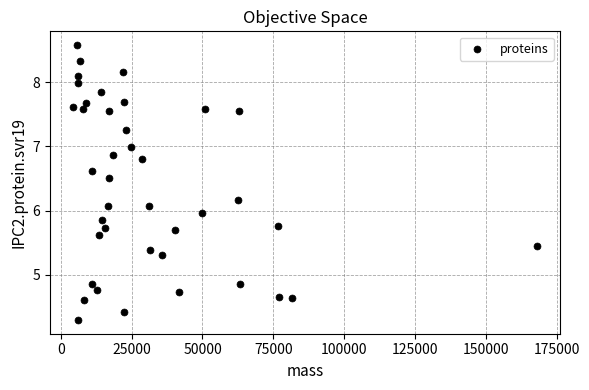

What is the range of X values (max minus min)?

163678.9